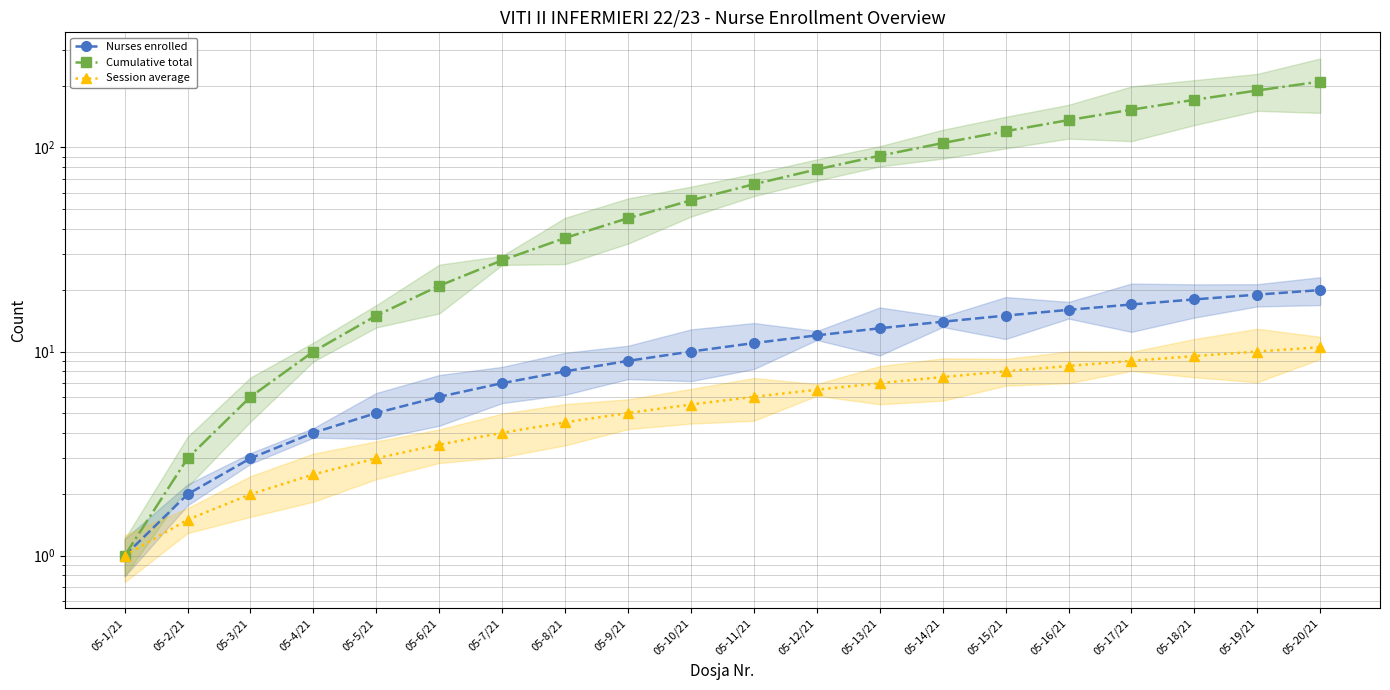

Between 05-8/21 and 05-7/21, which is larger?

05-8/21